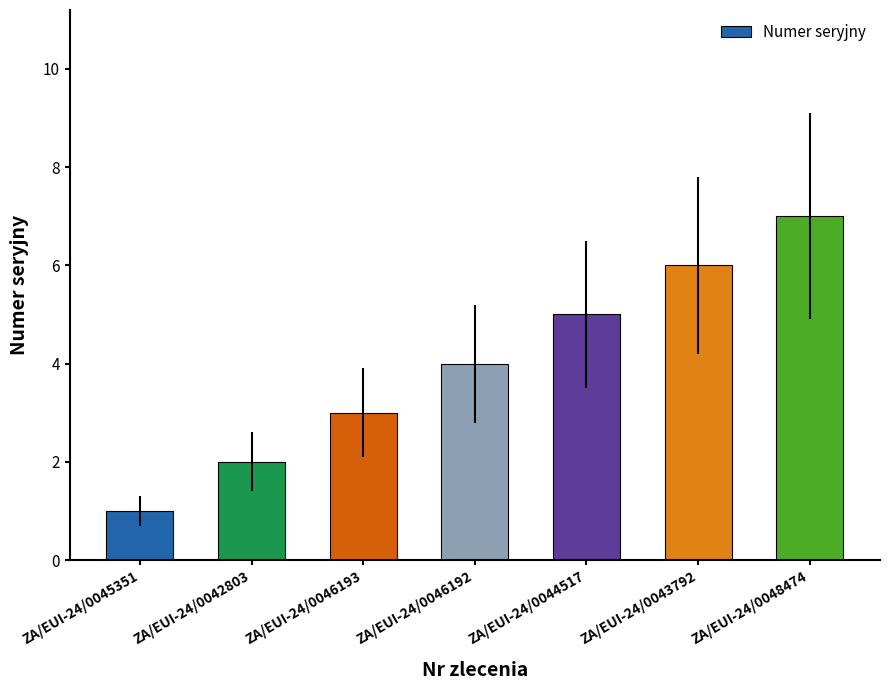

How many categories are shown in the chart?

7